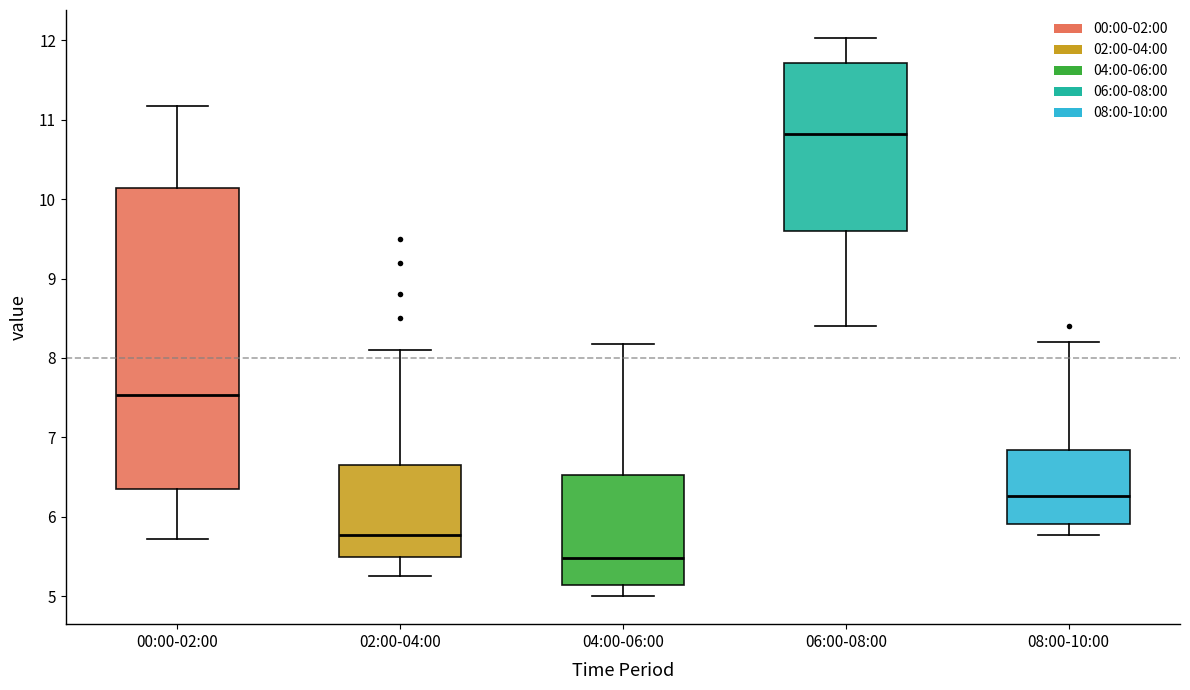

Where does the upper whisker of the box for 04:00-06:00 end on the y-axis? The values are not printed on the chart, so give them approximately, as read against the axis.

8.2